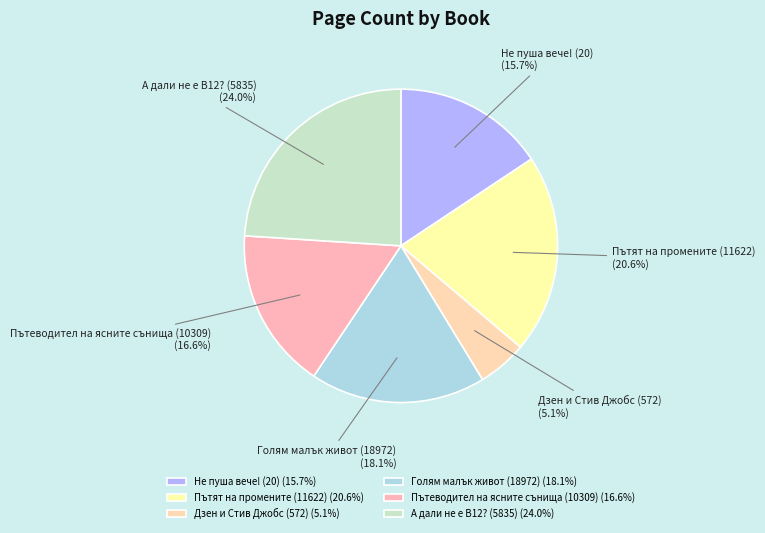

Is the sum of Пътеводител на ясните сънища (10309) and Пътят на промените (11622) greater than half?

No